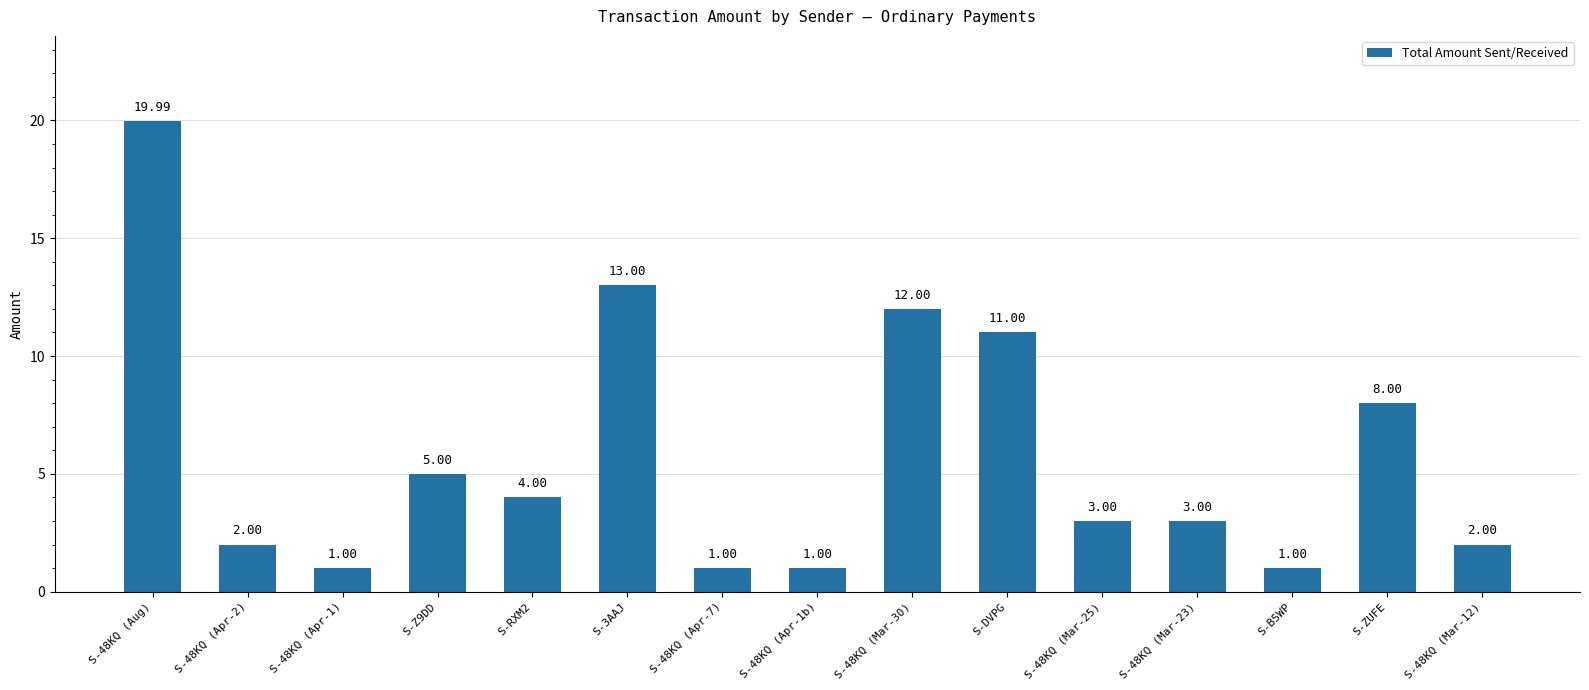

Approximately how many times larger is the value at S-48KQ (Mar-25) compared to S-48KQ (Mar-12)?

1.5